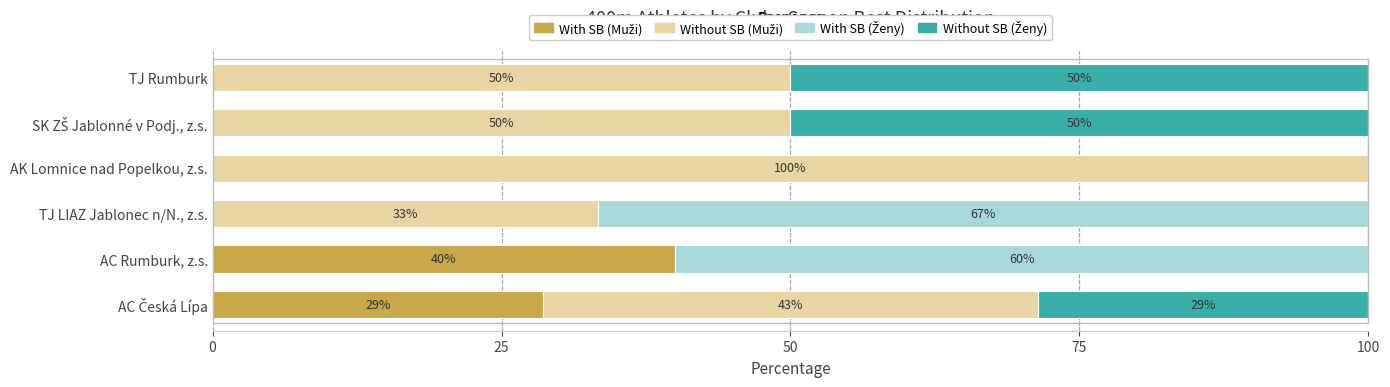

What is the total value across all series at AK Lomnice nad Popelkou, z.s.?

100.0